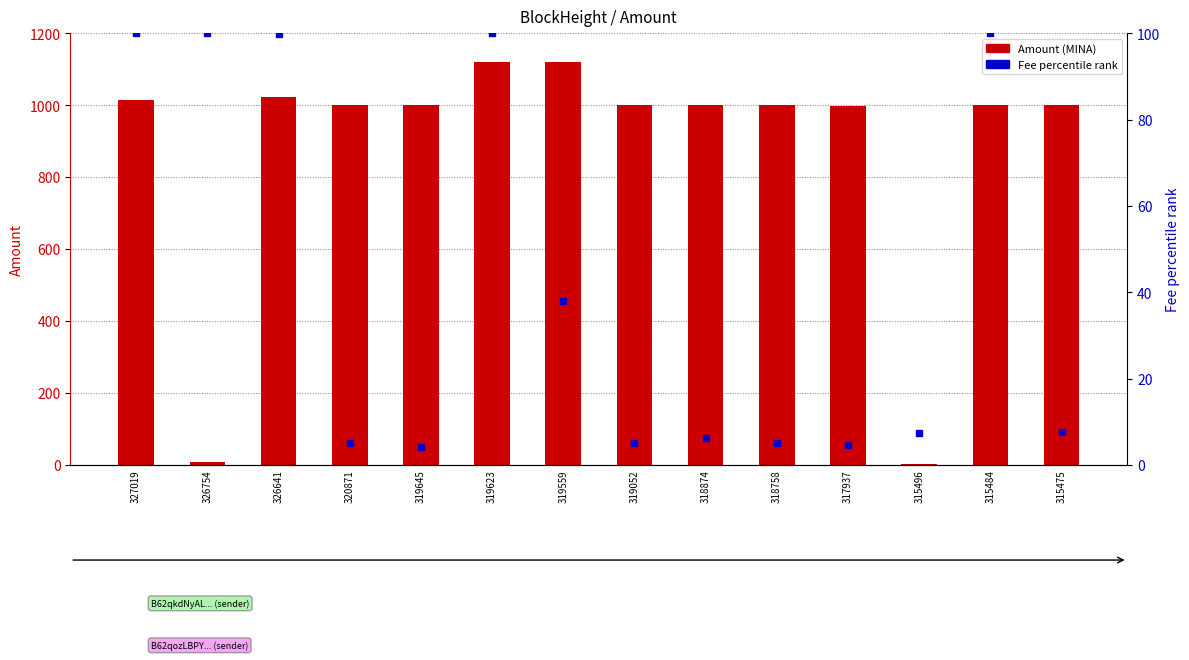

The value of Amount at 319645 is 1000.6. True or false?

True